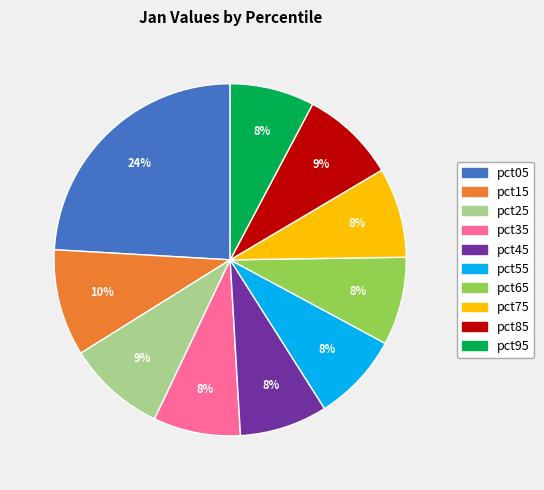

Combined, do pct85 and pct75 account for over 50%?

No